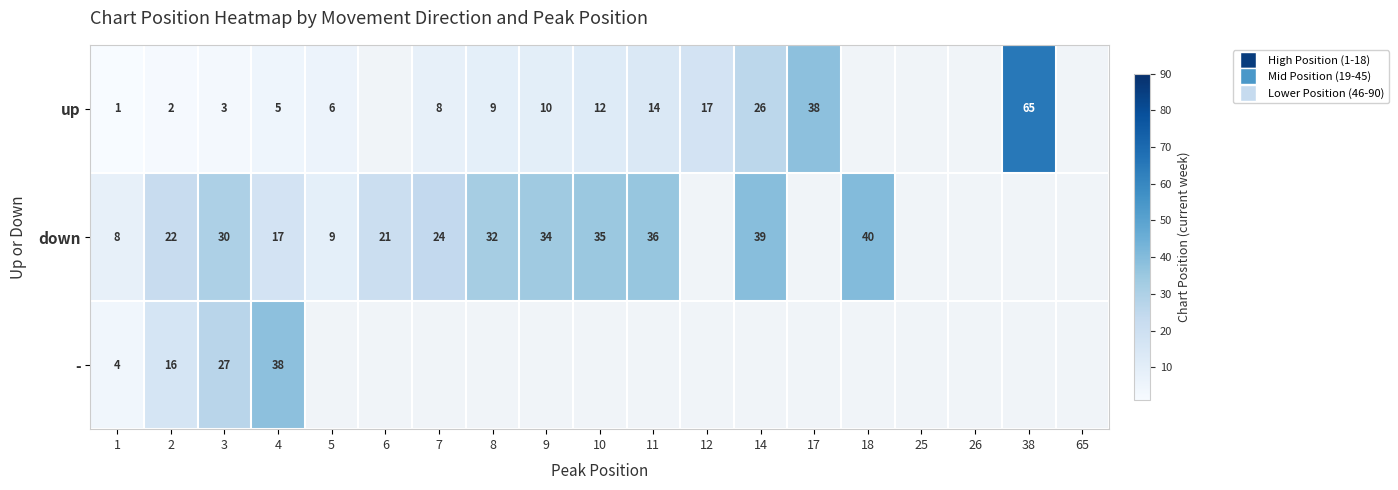

Between 7 and 3, which is larger?

7